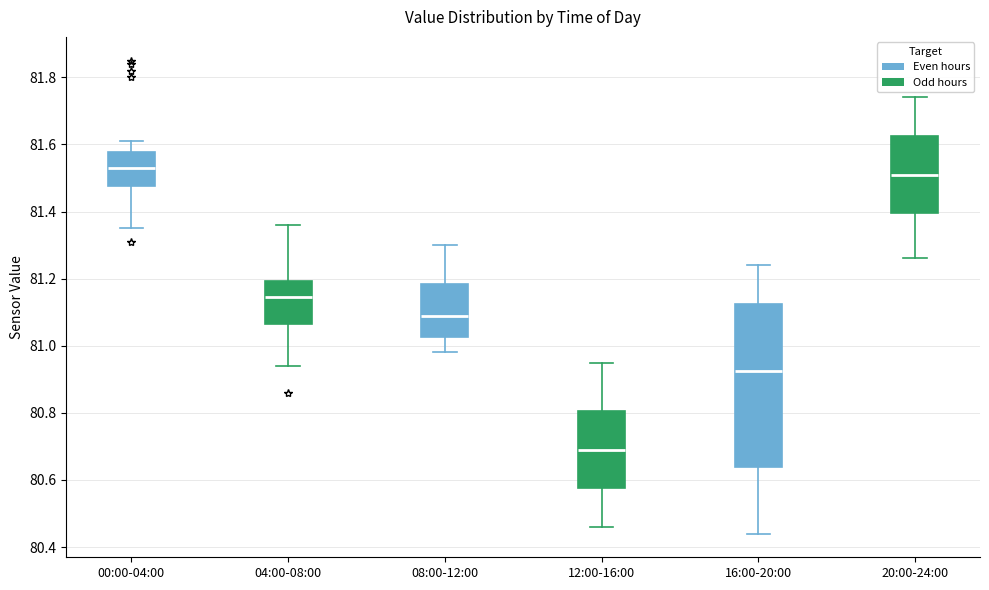

Reading left to right, transcribe this box plot: for each box, give where its median line is, the range the box spans, and where its two whiskers end, as read against the y-axis. The values are not printed on the chart, so give them approximately, as read against the axis.

00:00-04:00: median 81.54, box 81.48 to 81.58, whiskers 81.36 to 81.62
04:00-08:00: median 81.14, box 81.06 to 81.20, whiskers 80.94 to 81.36
08:00-12:00: median 81.10, box 81.02 to 81.18, whiskers 80.98 to 81.30
12:00-16:00: median 80.70, box 80.58 to 80.80, whiskers 80.46 to 80.96
16:00-20:00: median 80.92, box 80.64 to 81.12, whiskers 80.44 to 81.24
20:00-24:00: median 81.52, box 81.40 to 81.62, whiskers 81.26 to 81.74